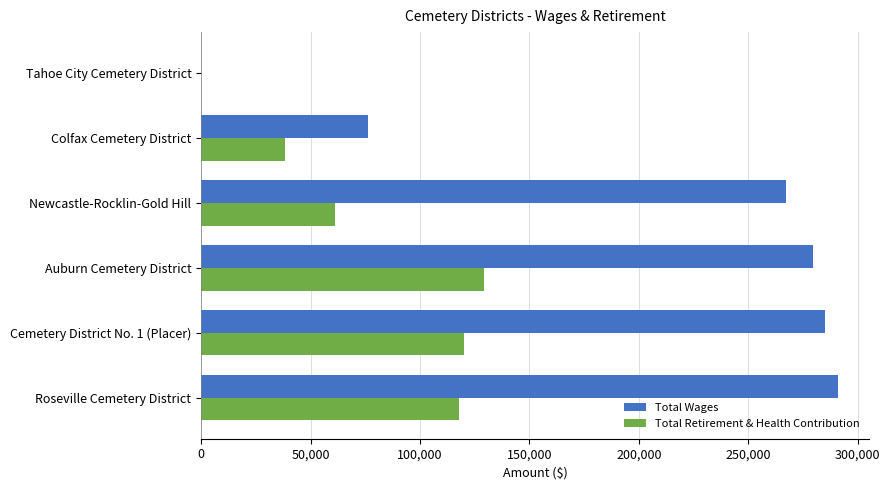

Between Newcastle-Rocklin-Gold Hill and Colfax Cemetery District, which series saw the biggest shift?

Total Wages